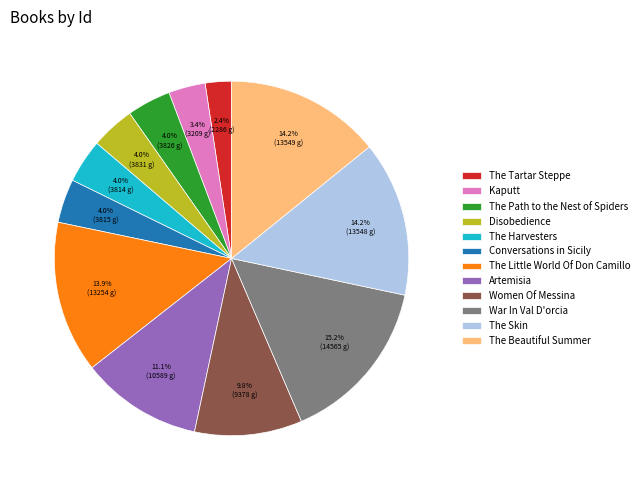

Does any single category account for the majority?

No